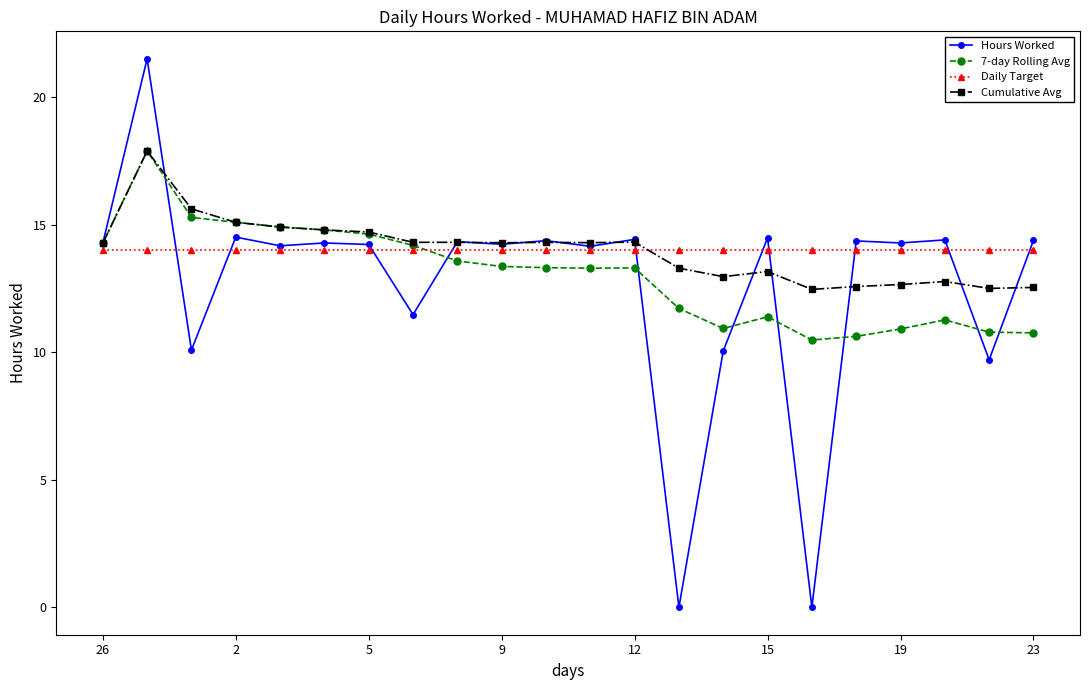

What is the maximum value shown in the chart?

21.5